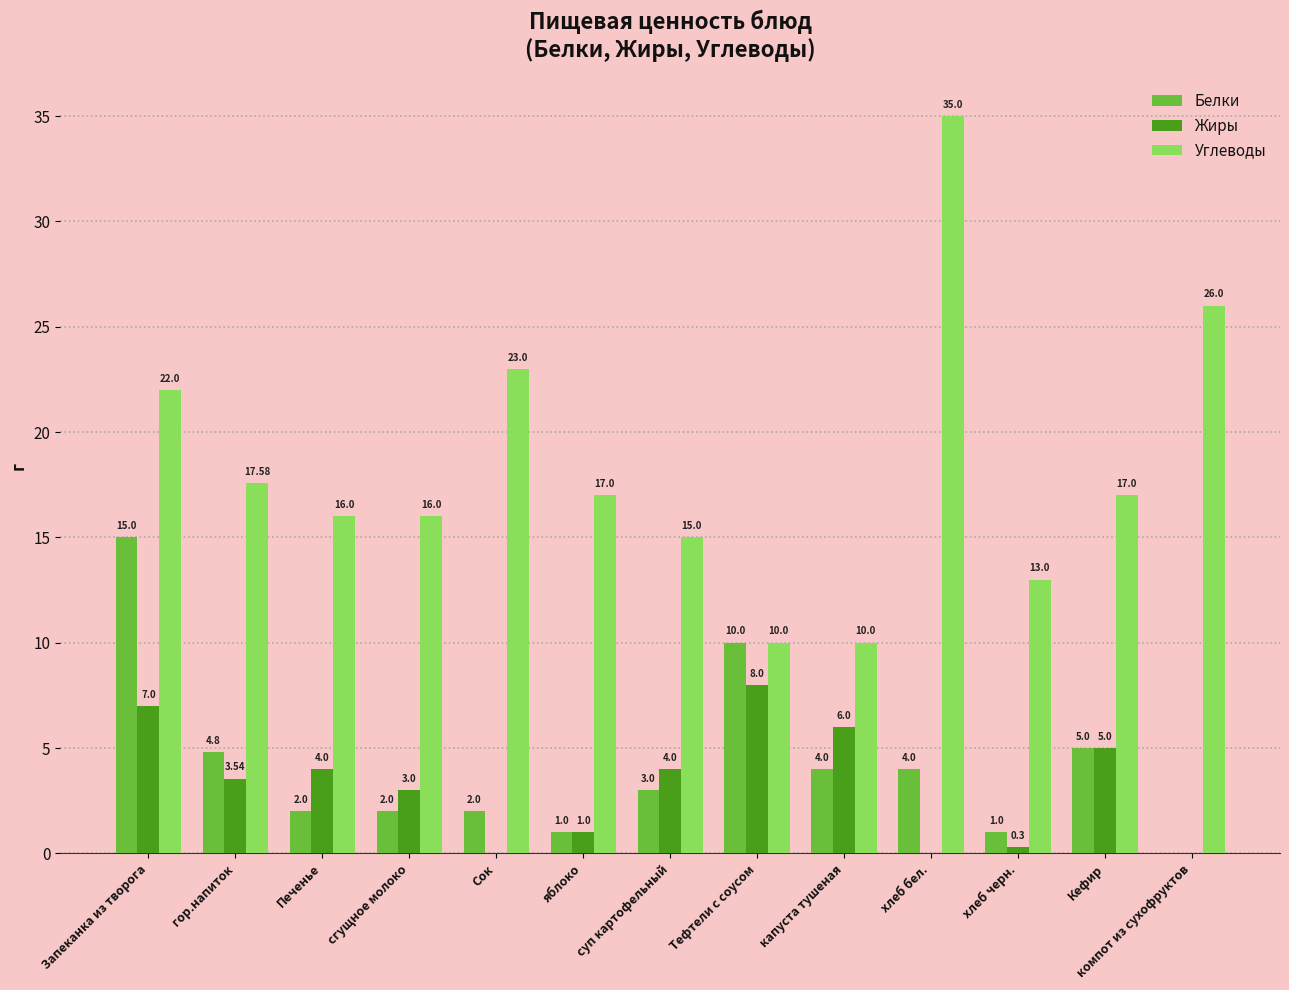

Is the value of Белки at Печенье greater than the value of Углеводы at гор.напиток?

No